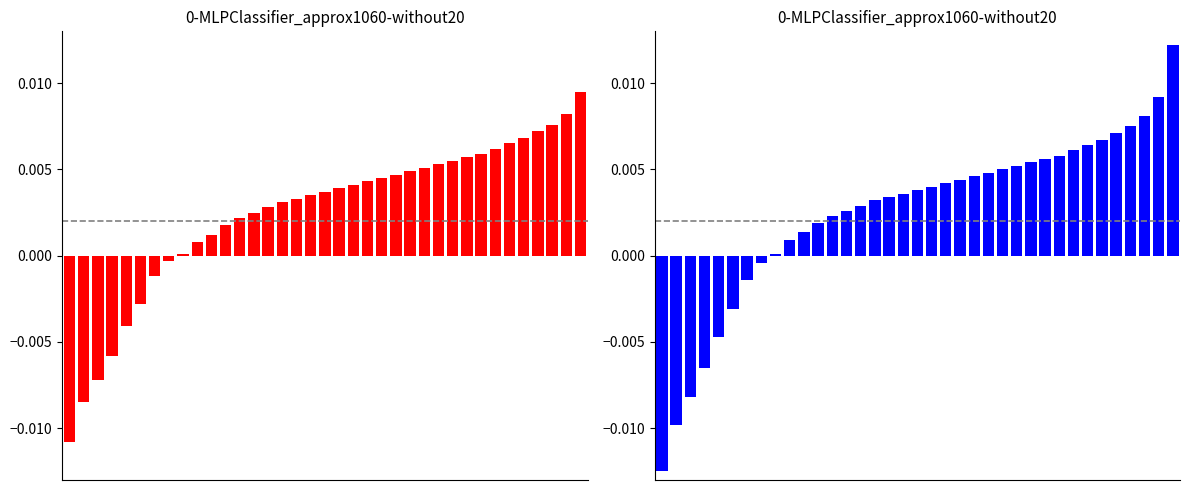

Where is blue nearest to the value 0?

8